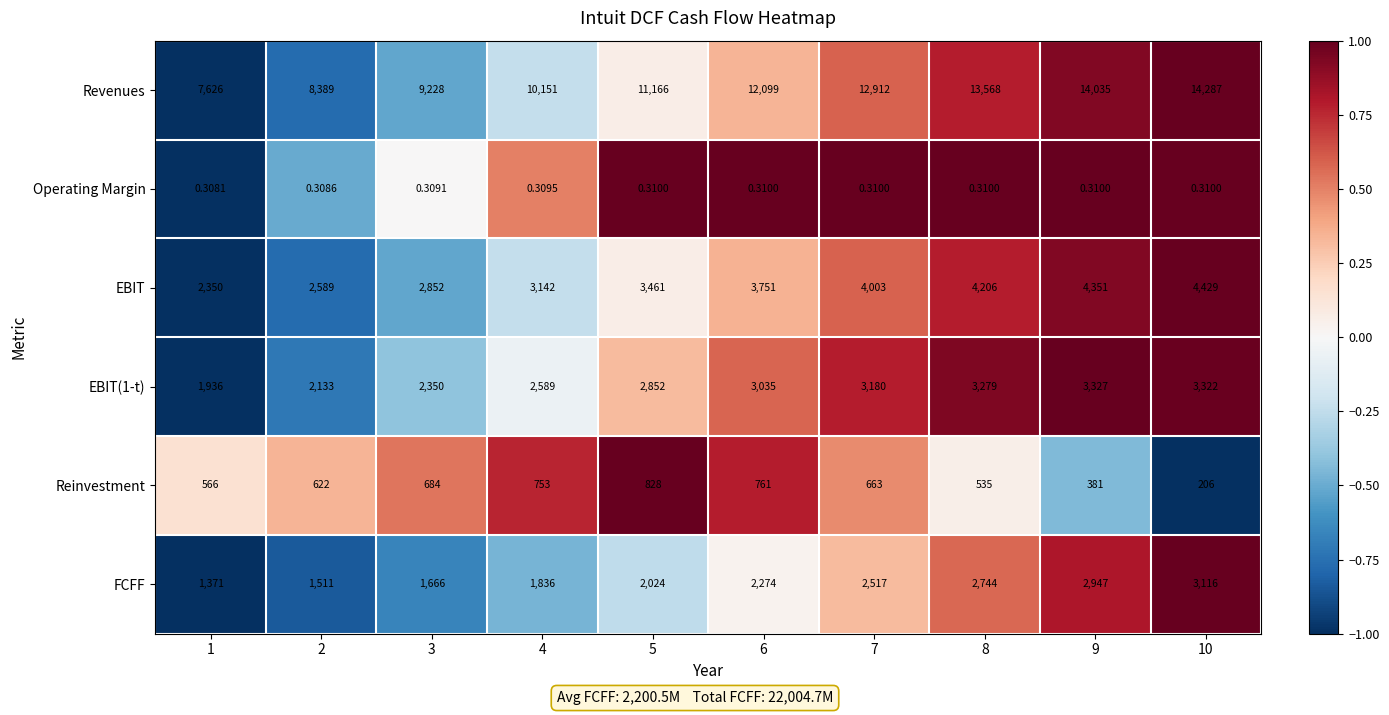

Is the value of Reinvestment at 9 greater than the value of EBIT(1-t) at 9?

No